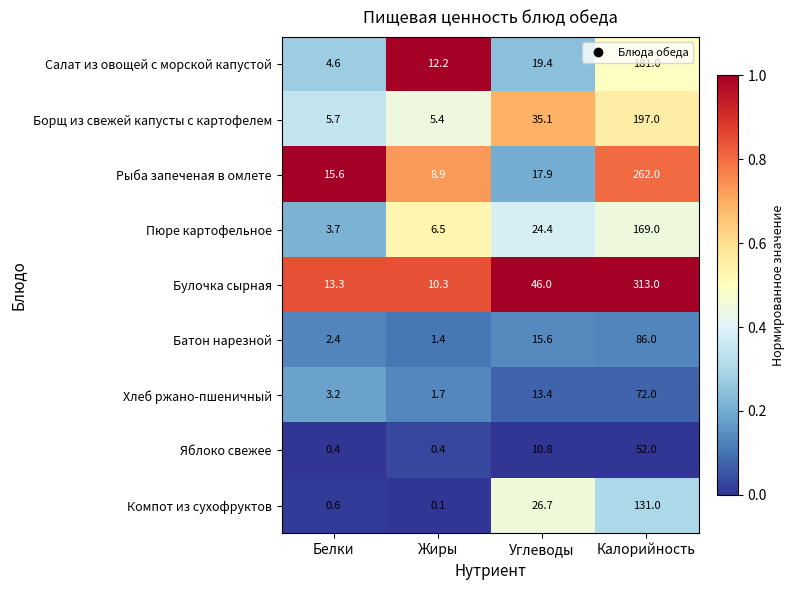

At which category is the sum across all series the highest?

Калорийность